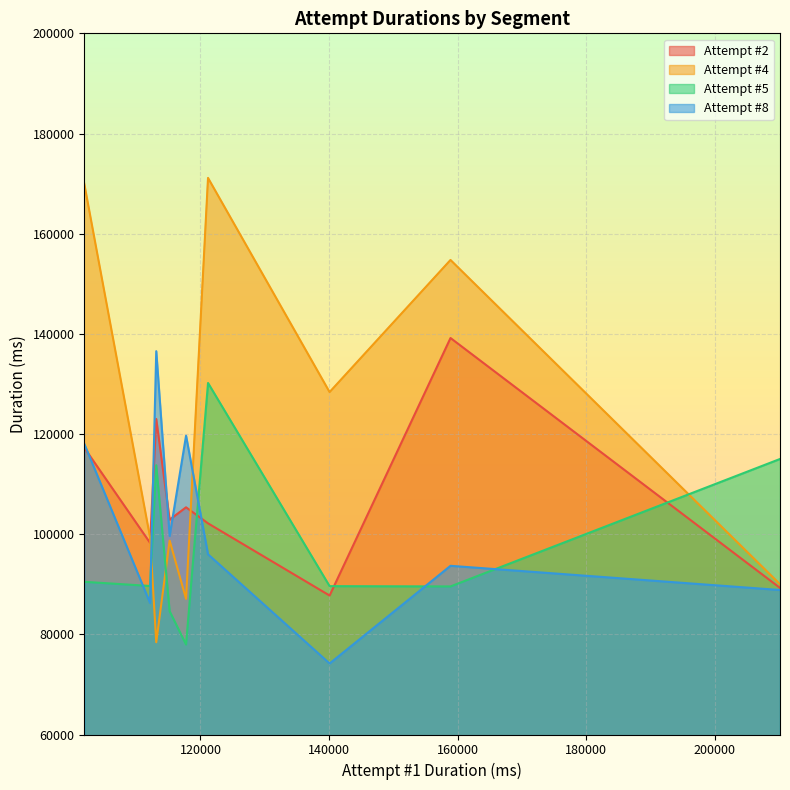

What are all the series names shown in the legend?

Attempt #2, Attempt #4, Attempt #5, Attempt #8